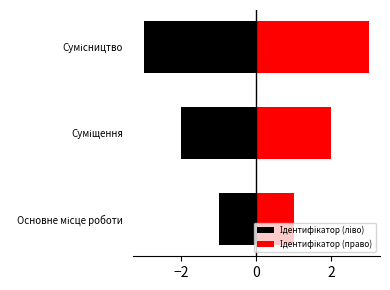

Reading left to right, transcribe all the data shown in this chart.

Ідентифікатор (ліво): -1	-2	-3
Ідентифікатор (право): 1	2	3